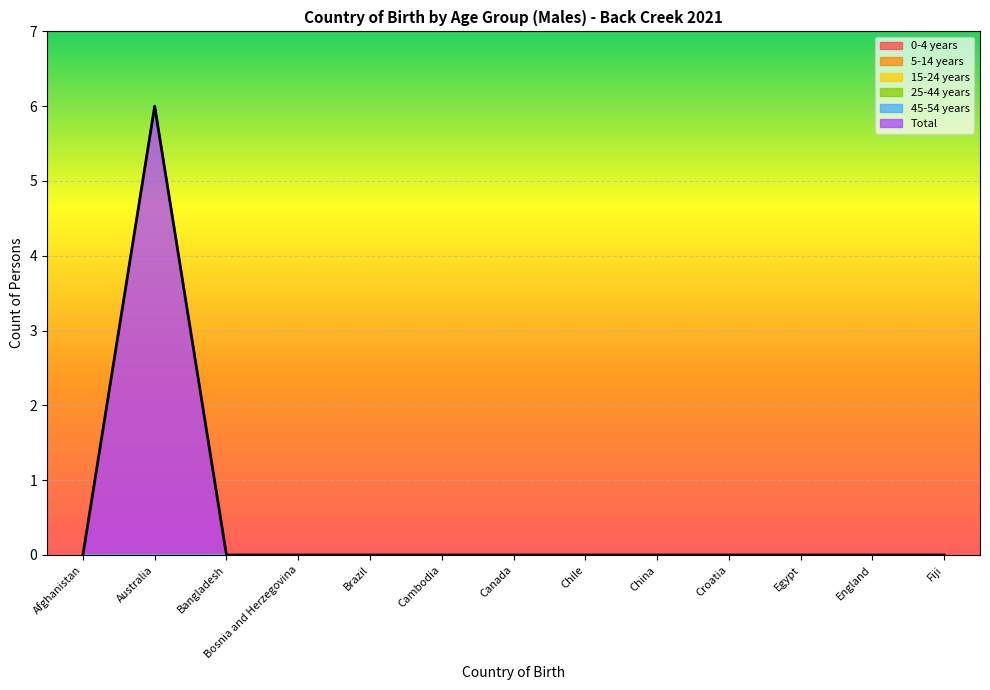

At how many categories does at least one series exceed 0?

1